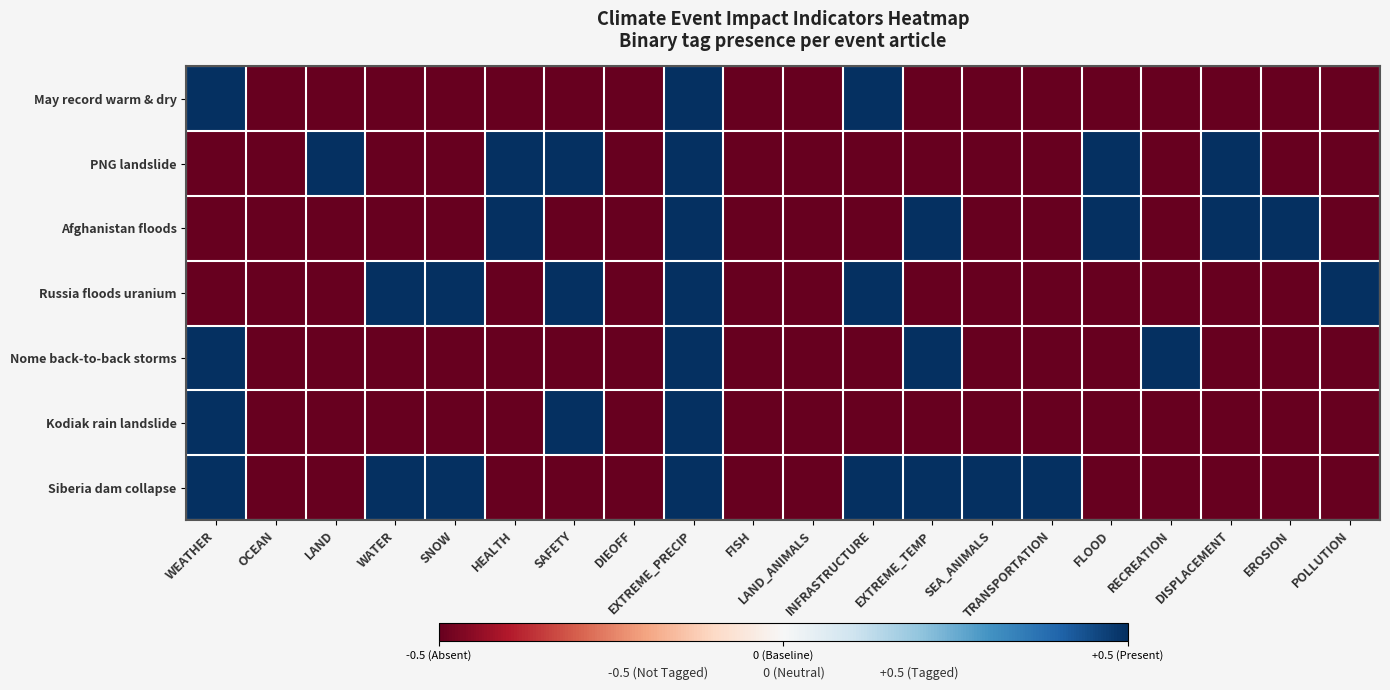

At LAND, list the series in order from smallest to largest.

May record warm & dry, Afghanistan floods, Russia floods uranium, Nome back-to-back storms, Kodiak rain landslide, Siberia dam collapse, PNG landslide